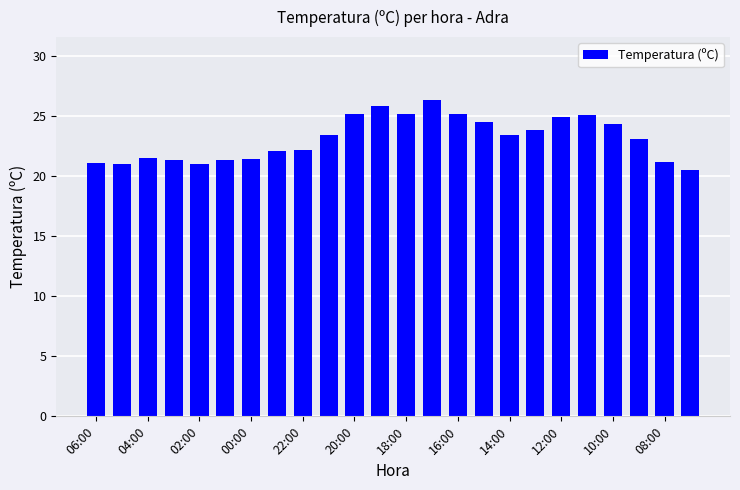

What is the minimum value shown in the chart?

20.5